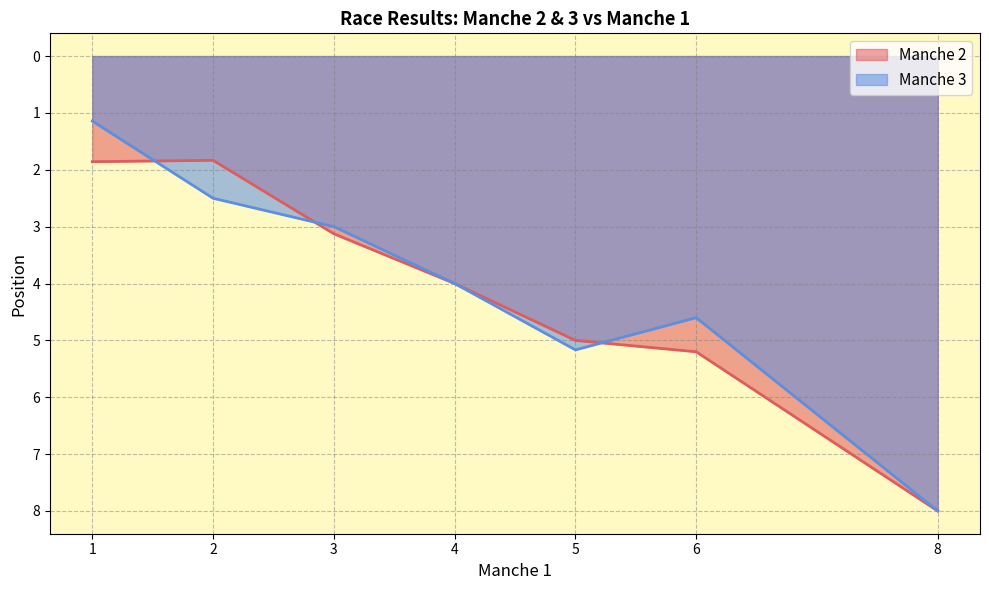

Does the chart have visible grid lines?

Yes